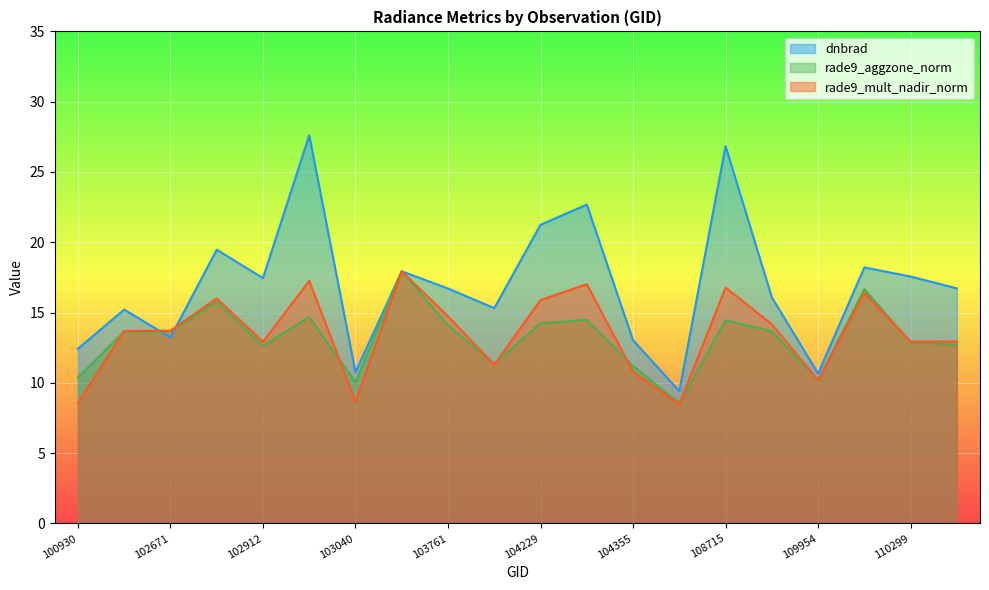

How many interior local peaks does the dnbrad series have?

7